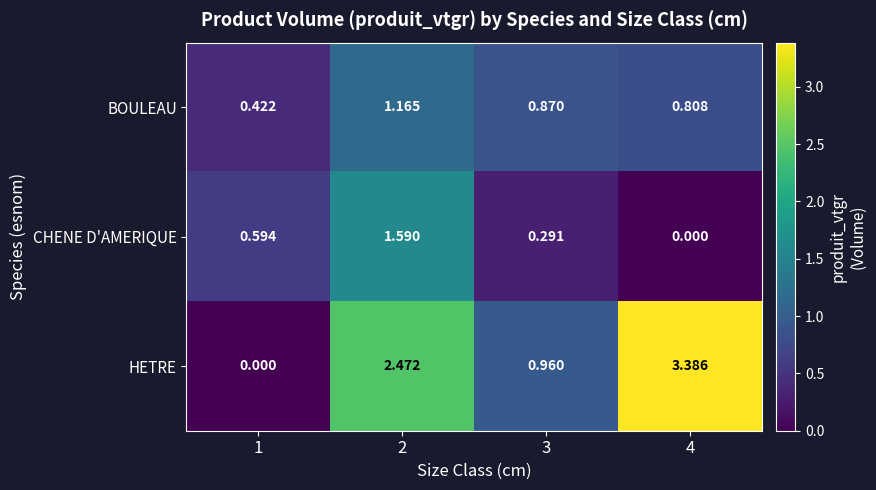

Between 2 and 3, which series saw the biggest shift?

HETRE